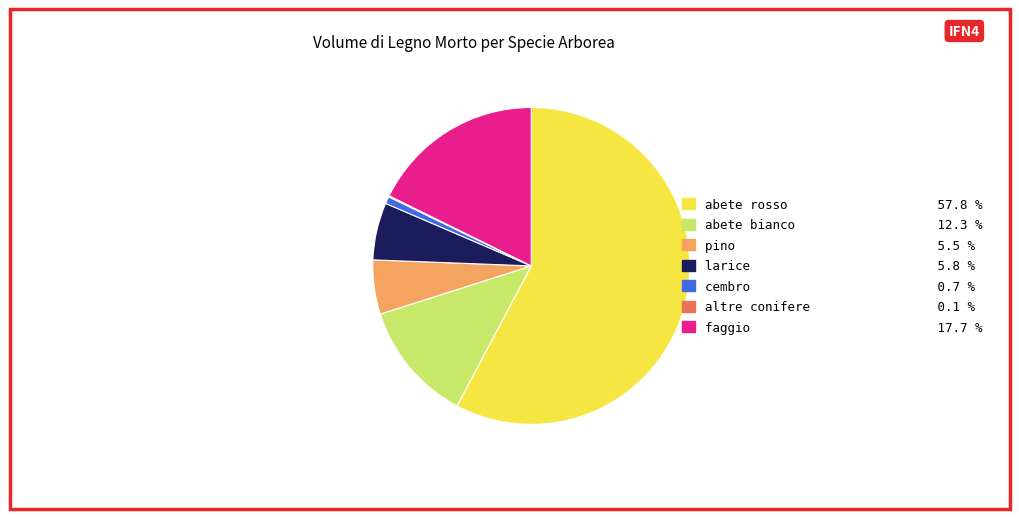

What is the majority slice?

abete rosso